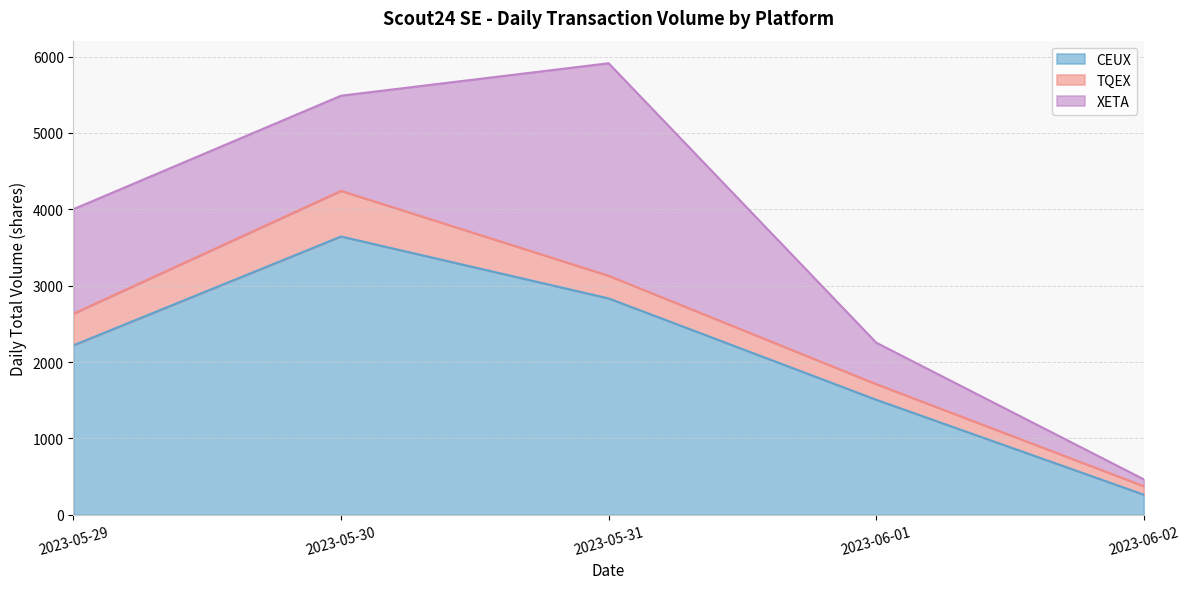

Where does the CEUX series first go above 2219?

2023-05-30